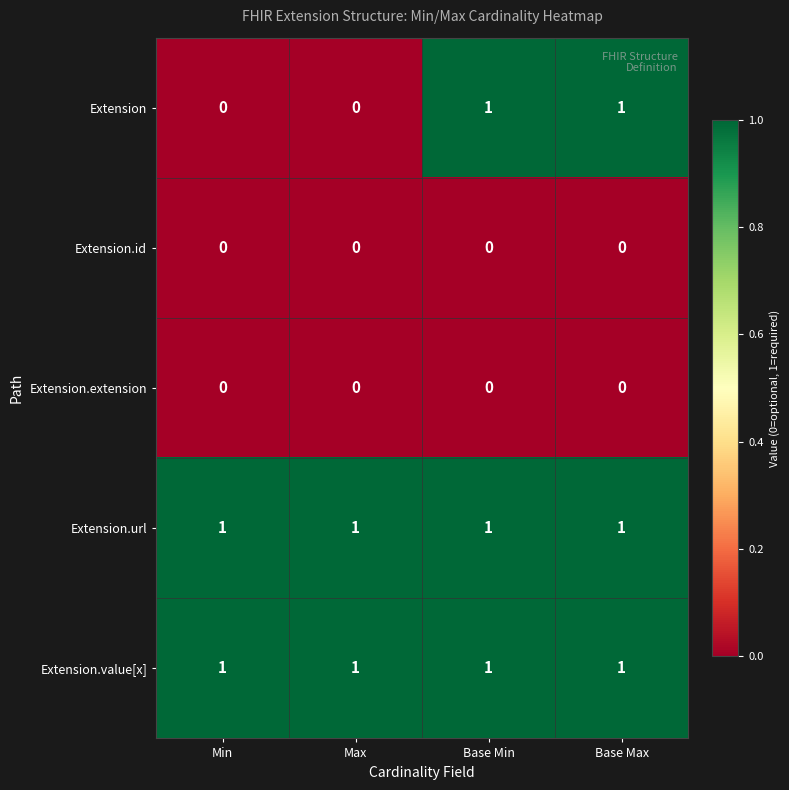

Reading left to right, list all the values displayed in this chart.

Extension: 0	0	1	1
Extension.id: 0	0	0	0
Extension.extension: 0	0	0	0
Extension.url: 1	1	1	1
Extension.value[x]: 1	1	1	1